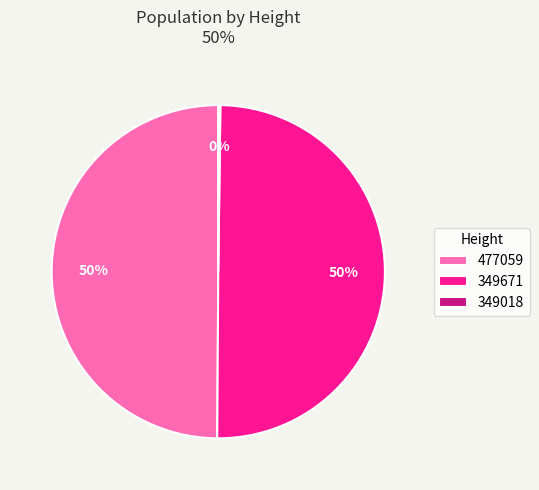

The 349671 slice represents 39% of the pie. True or false?

False